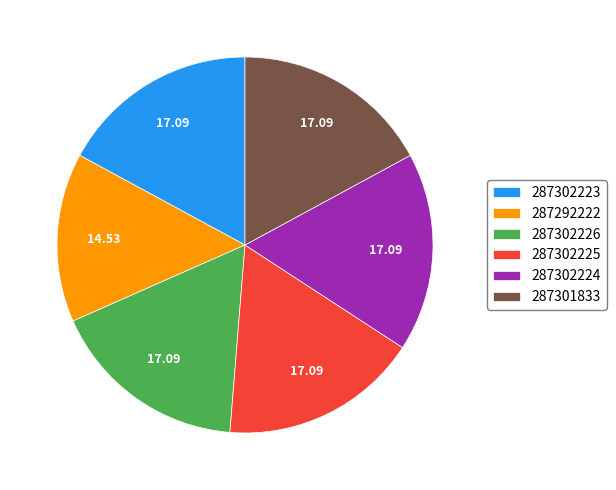

Combined, do 287302225 and 287302223 account for over 50%?

No